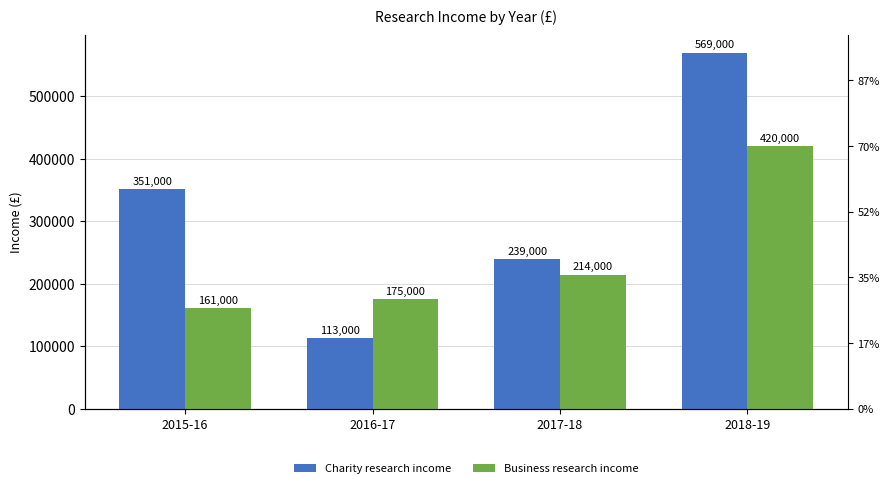

What is the label of the 3rd bar from the right?

2016-17